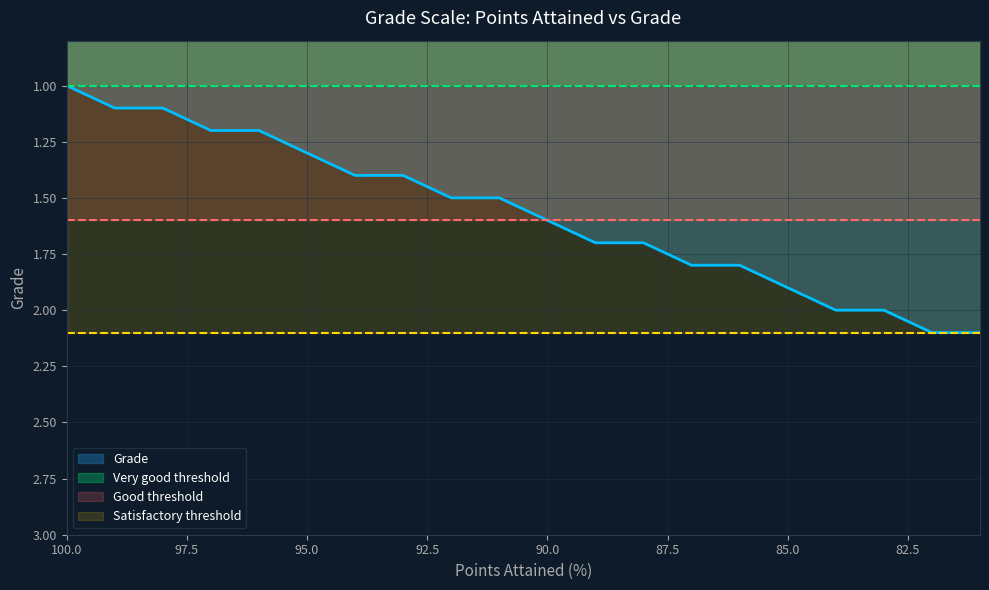

True or false: Good threshold and Satisfactory threshold cross at least once.

False